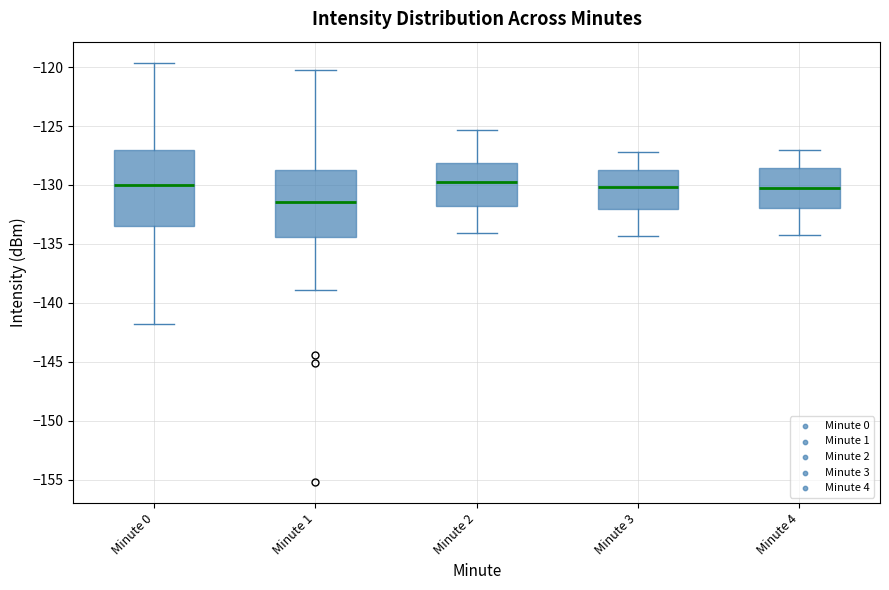

Which box has the lowest median line?

Minute 1